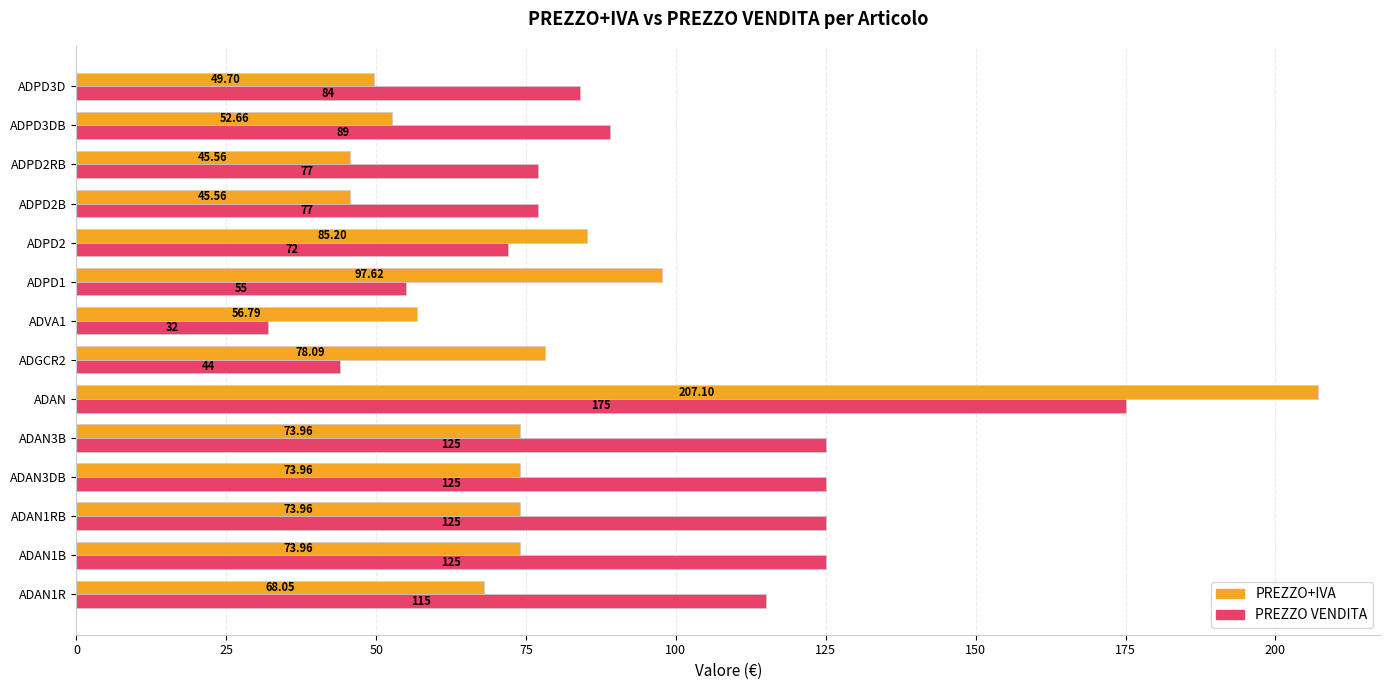

Count the number of categories in the chart.

14